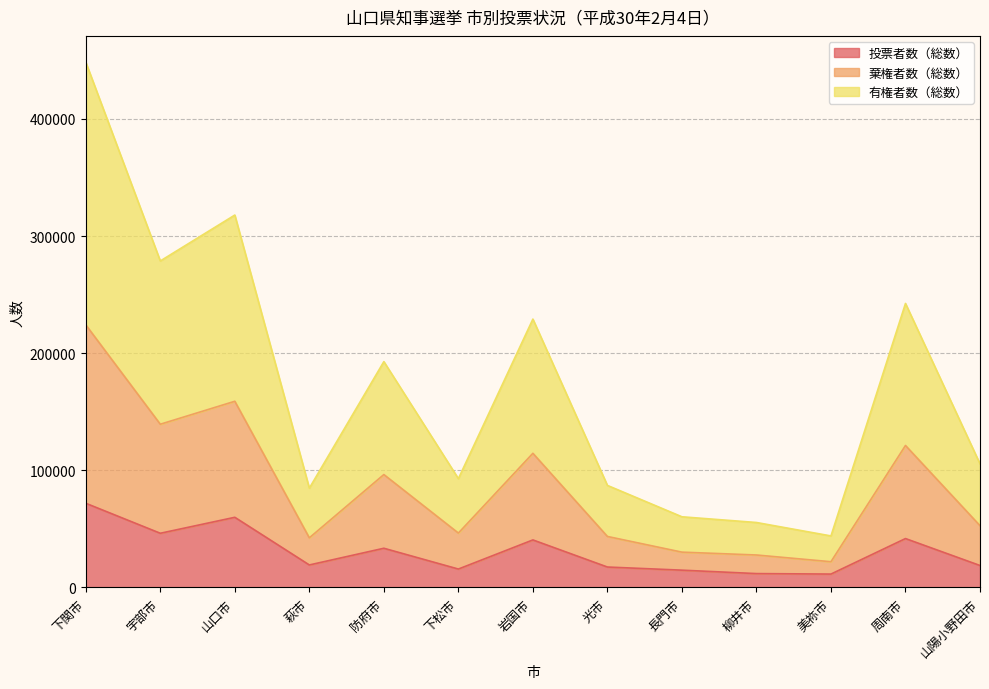

Is it true that 投票者数（総数） equals 15744 at 下松市?

True